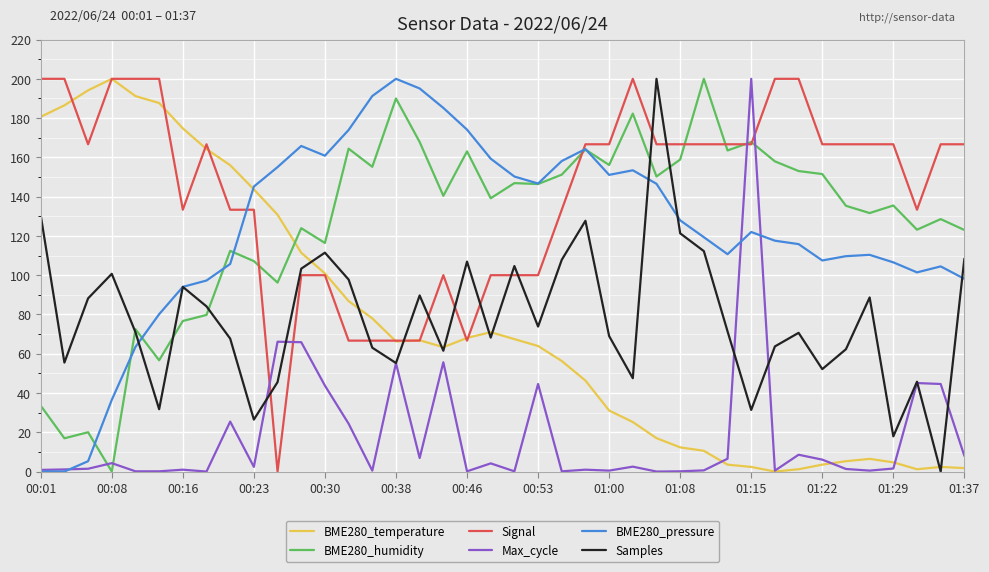

What is the maximum value shown in the chart?

200.0